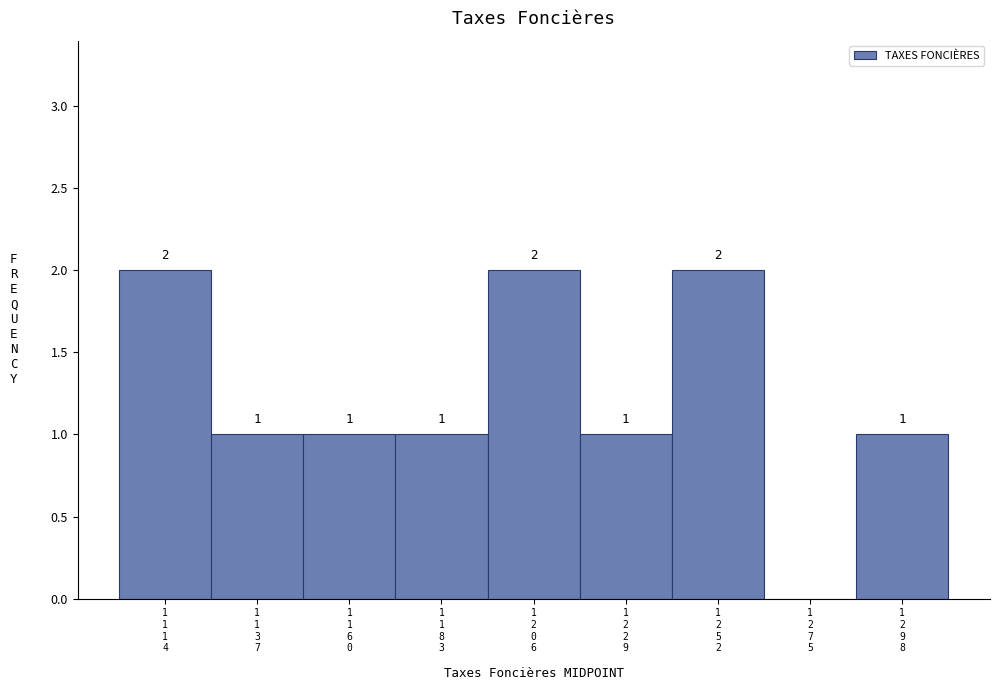

What is the sum of all values?

11